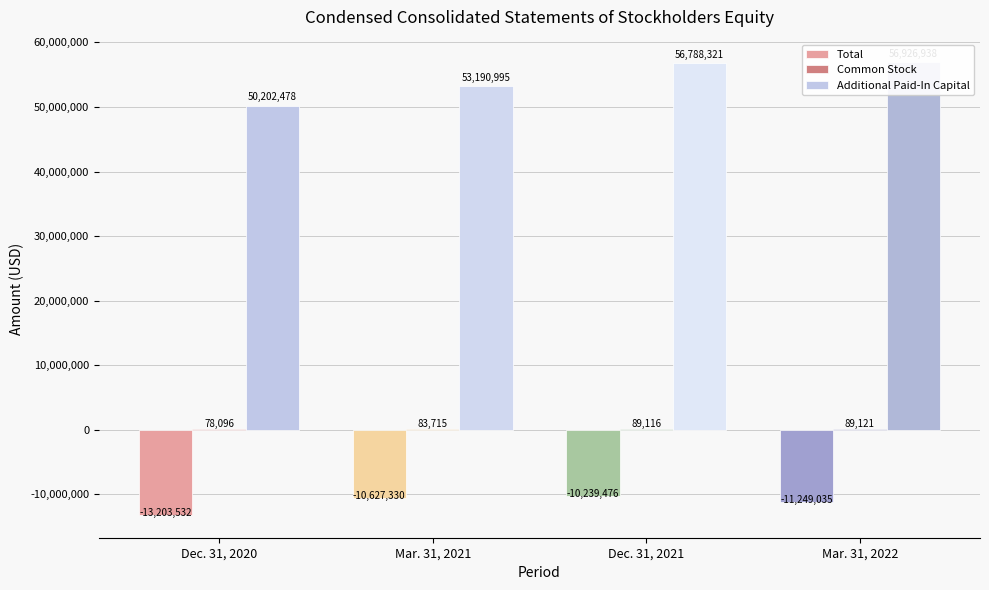

At which label is Additional Paid-In Capital closest to 53564708?

Mar. 31, 2021